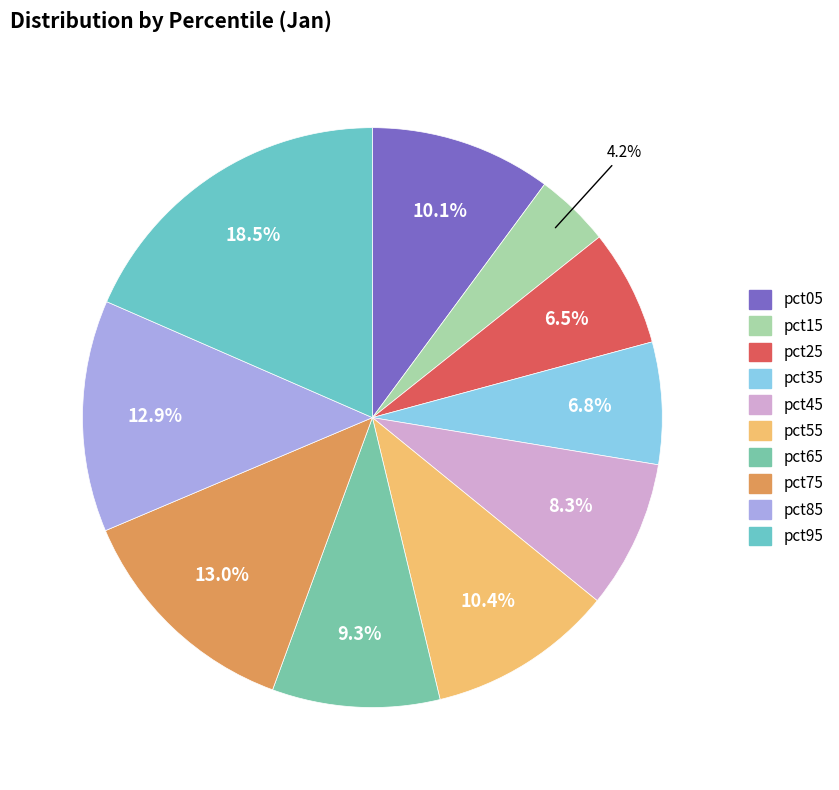

What percentage is NOT represented by pct65?

90.7%